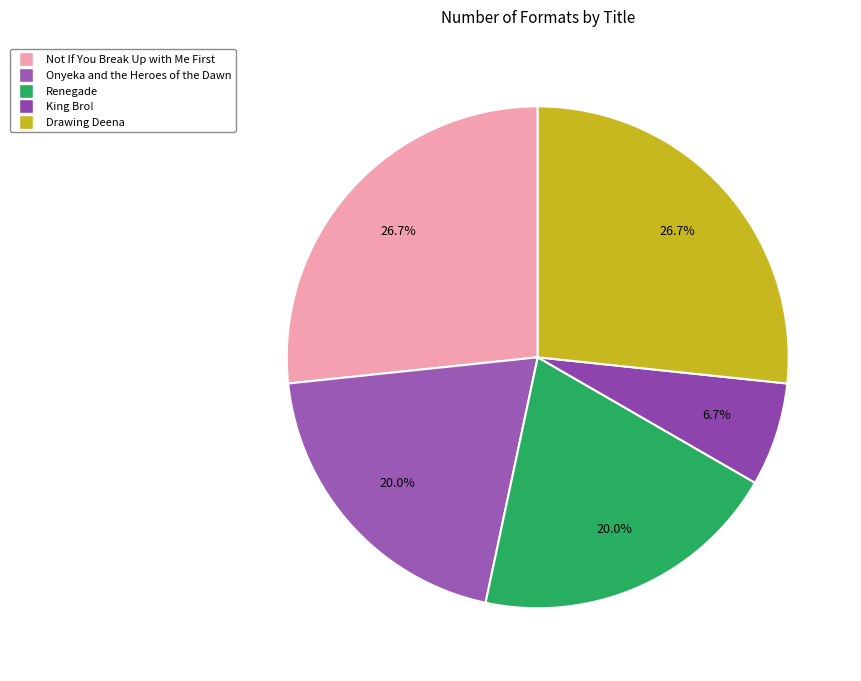

What is the largest slice in the pie chart?

Not If You Break Up with Me First